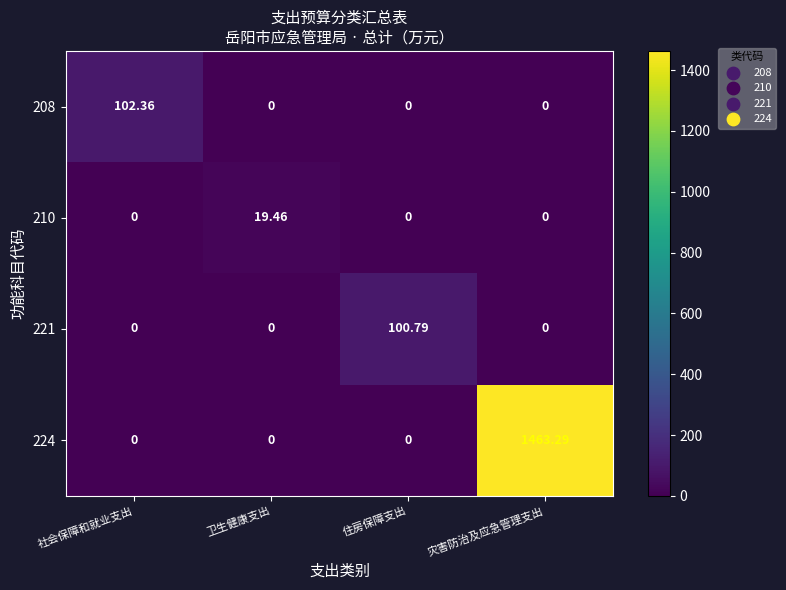

At which category is the sum across all series the highest?

灾害防治及应急管理支出